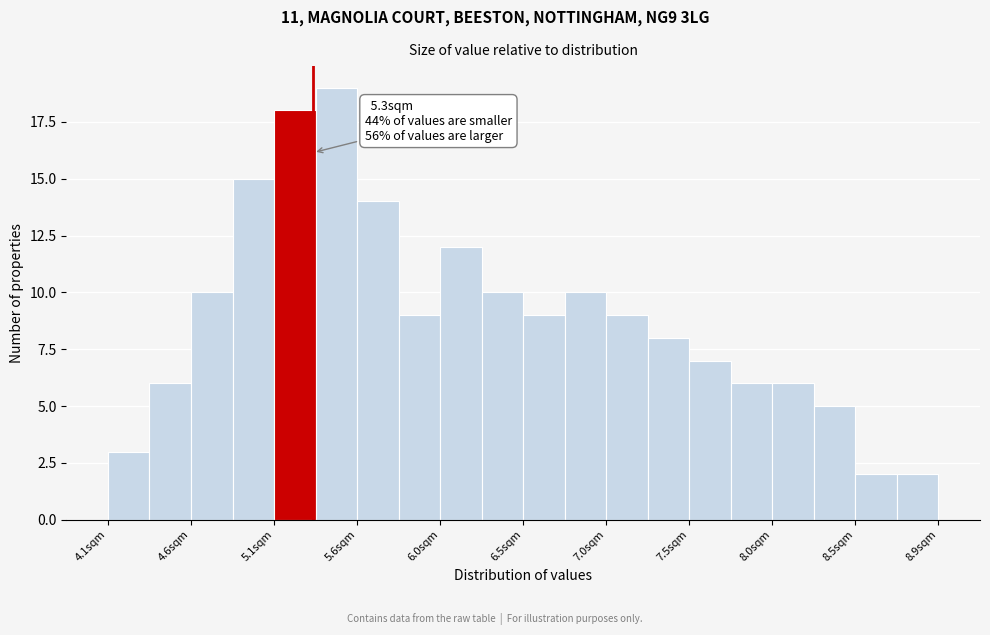

Which range on the x-axis has the tallest bar?

5.30 to 5.55